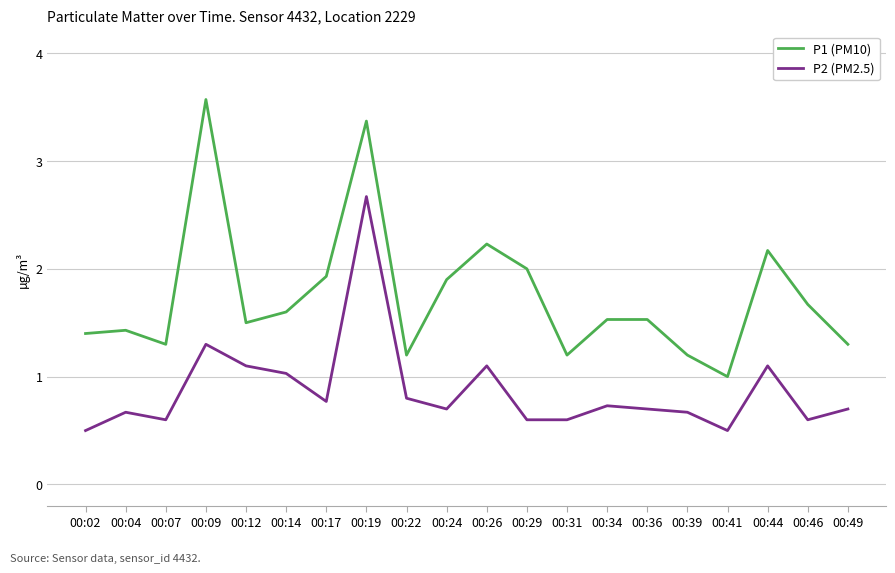

Which series has the widest spread of values?

P1 (PM10)